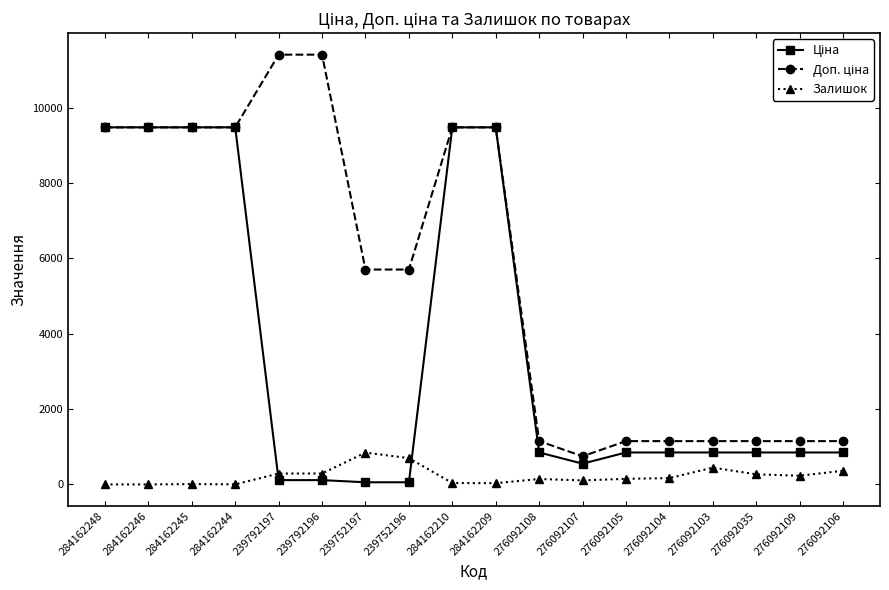

What is the difference between the highest and lowest values at 284162245?

9472.1